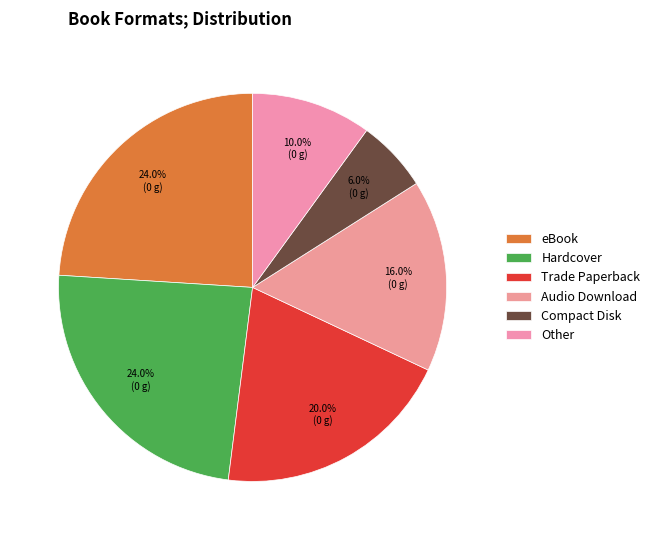

To the nearest percent, what is the average slice percentage?

17%